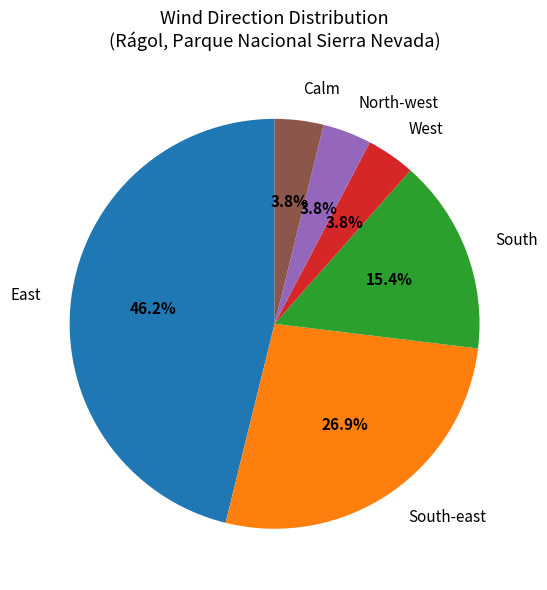

True or false: South-east accounts for 27% of the total.

True